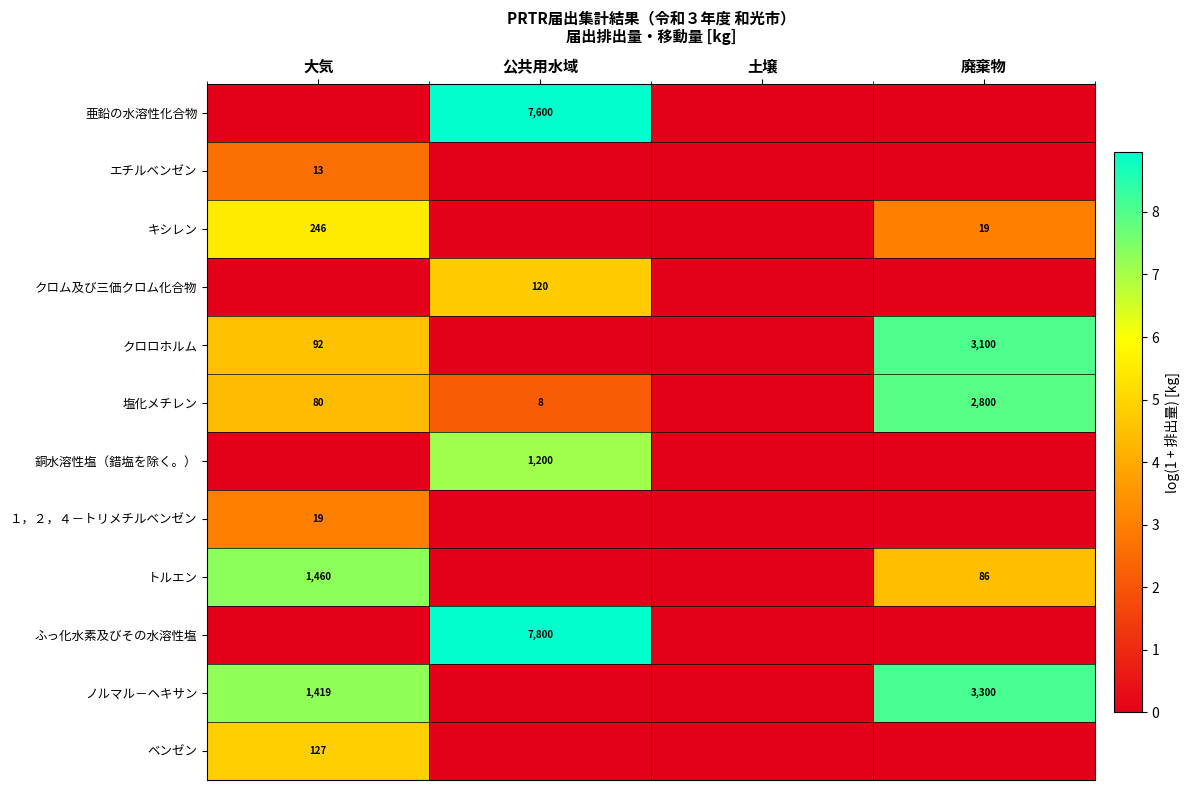

True or false: ノルマル－ヘキサン has a value of 3300 at 廃棄物.

True